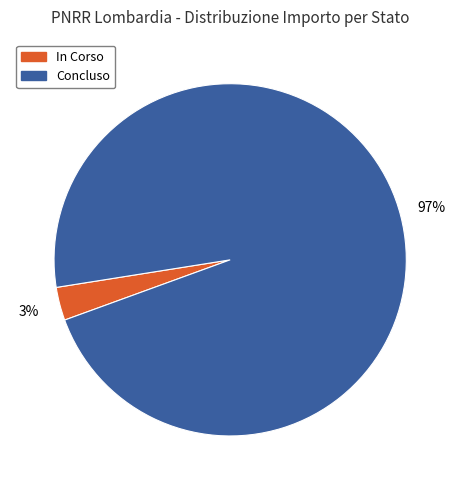

Is the sum of In Corso and Concluso greater than half?

Yes